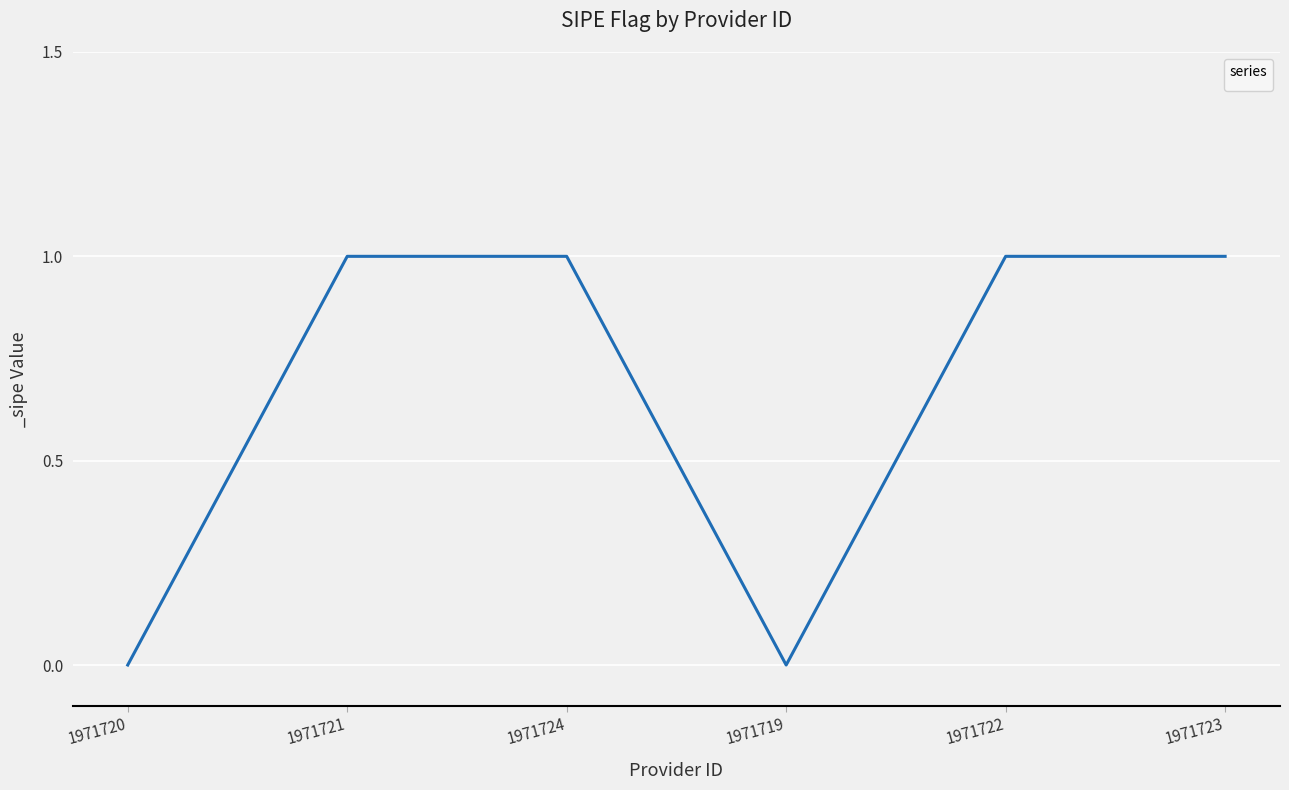

Reading left to right, what are all the values shown in this chart?

1971720=0	1971721=1	1971724=1	1971719=0	1971722=1	1971723=1